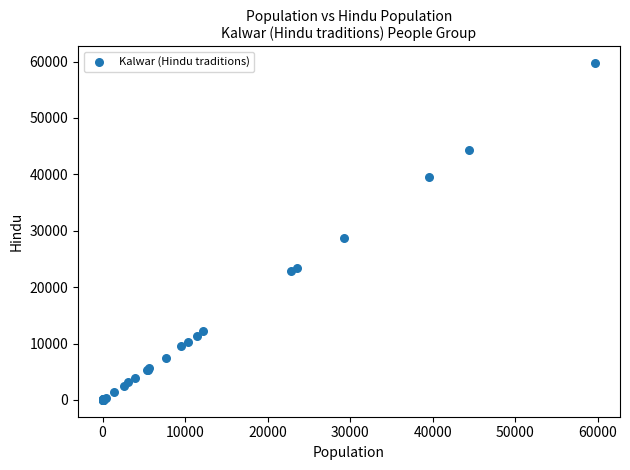

What Y value in the scatter plot is closest to 29855?

28800